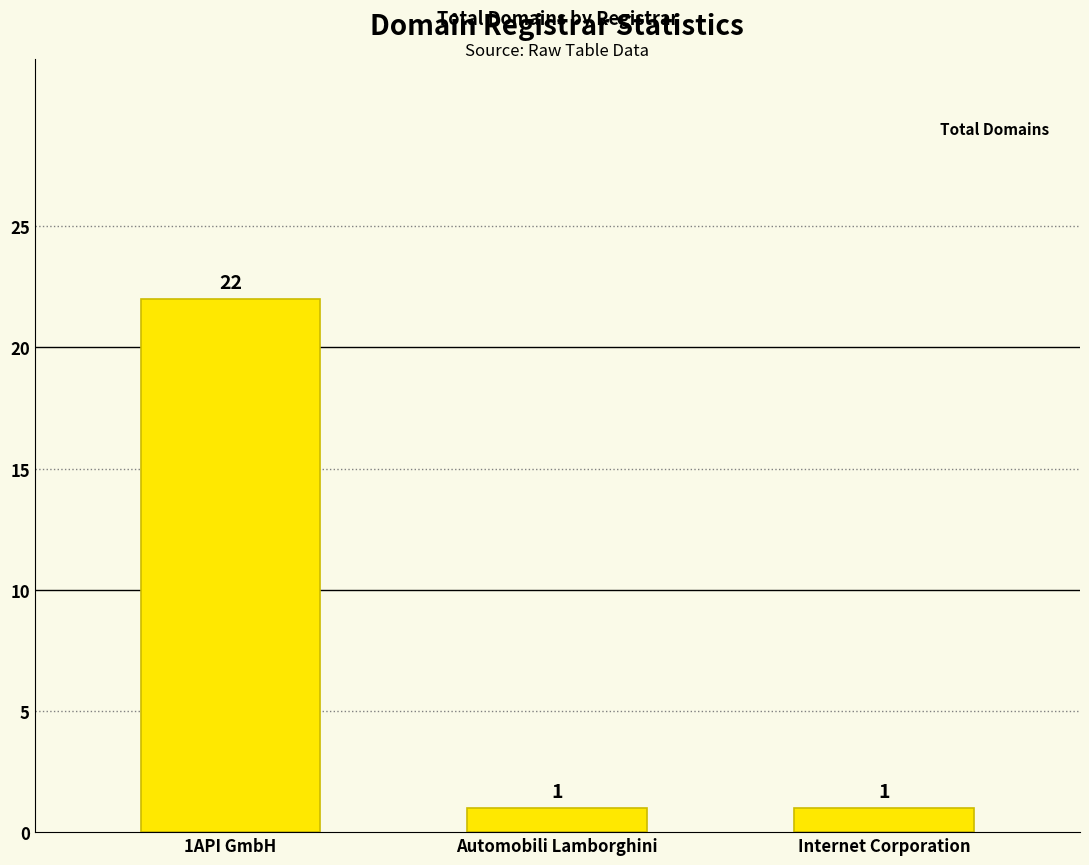

Count the values in the range 1 to 22.

3